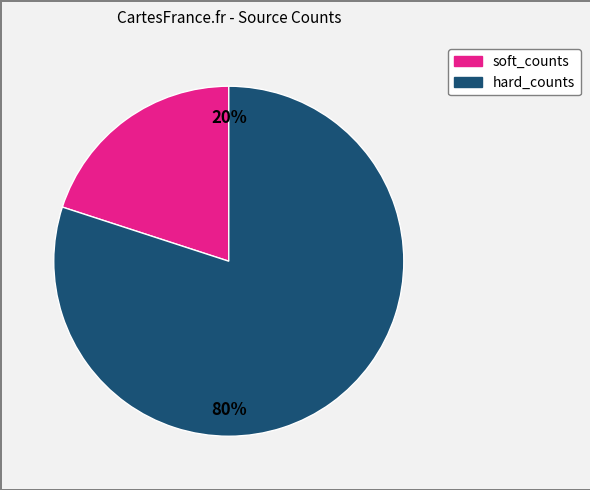

To the nearest percent, what is the average slice percentage?

50%